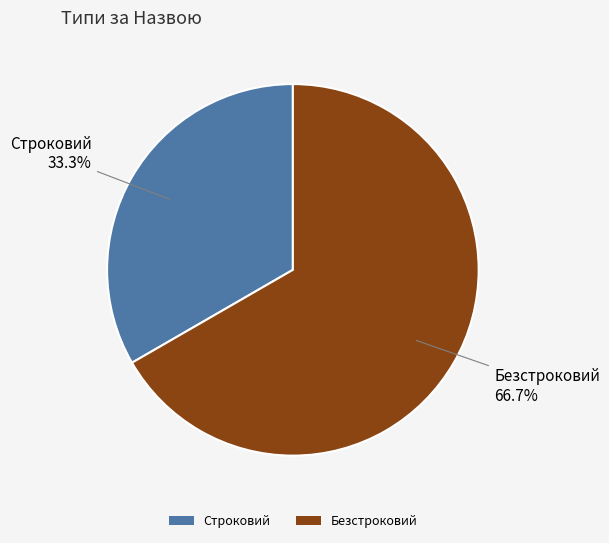

How many slices are in this pie chart?

2